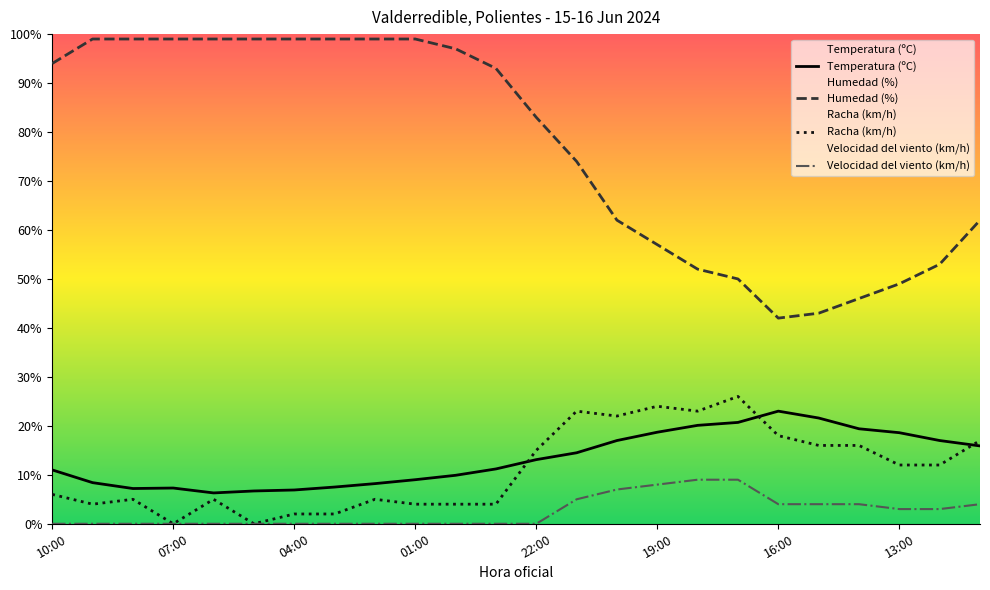

What position from the right is 18:00?

8